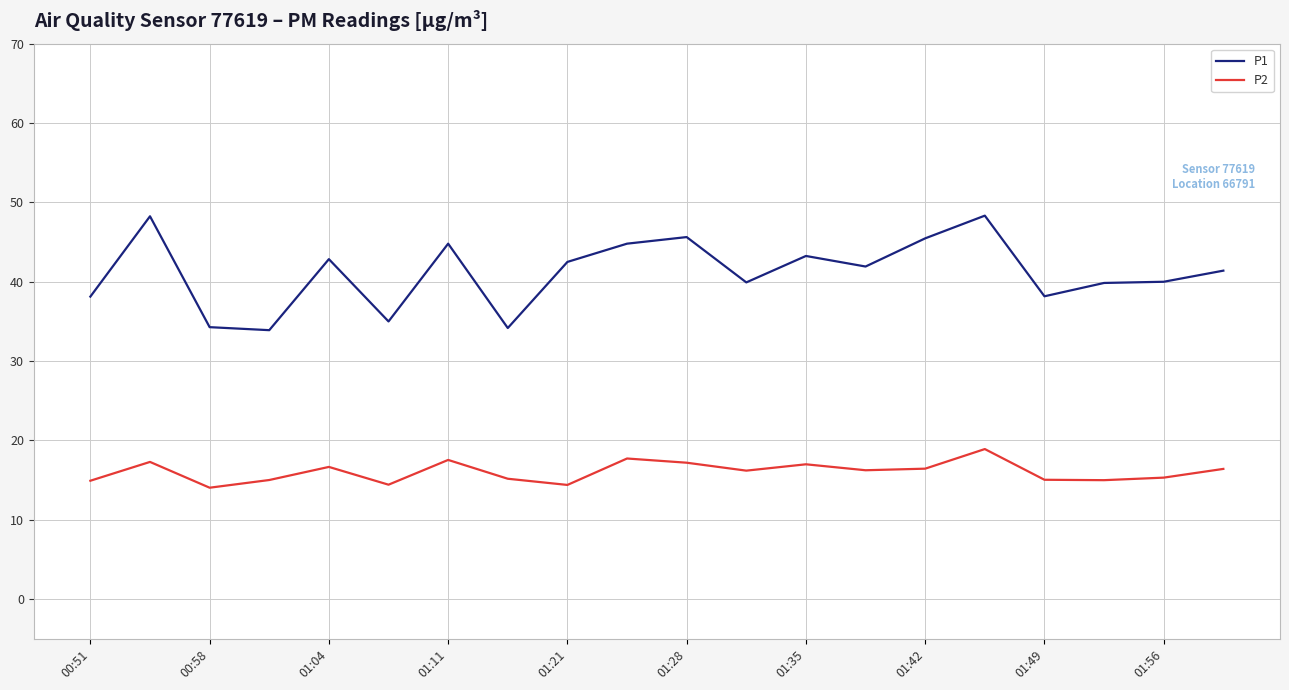

Rank the series by their average value, from highest to lowest.

P1, P2